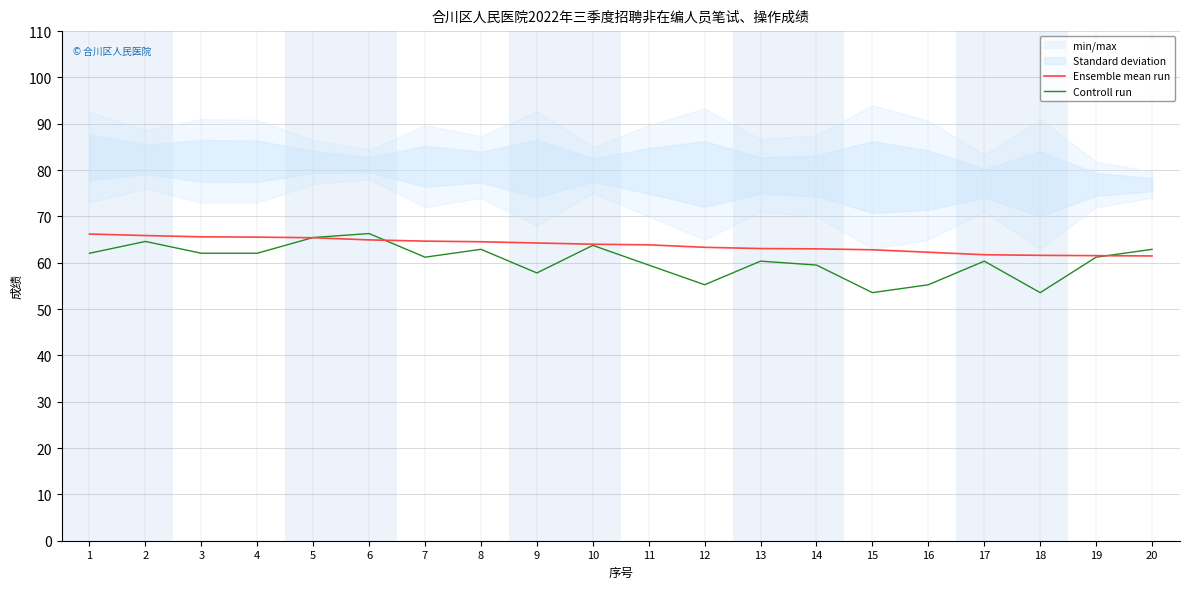

How many times do Controll run and Ensemble mean run cross each other?

3